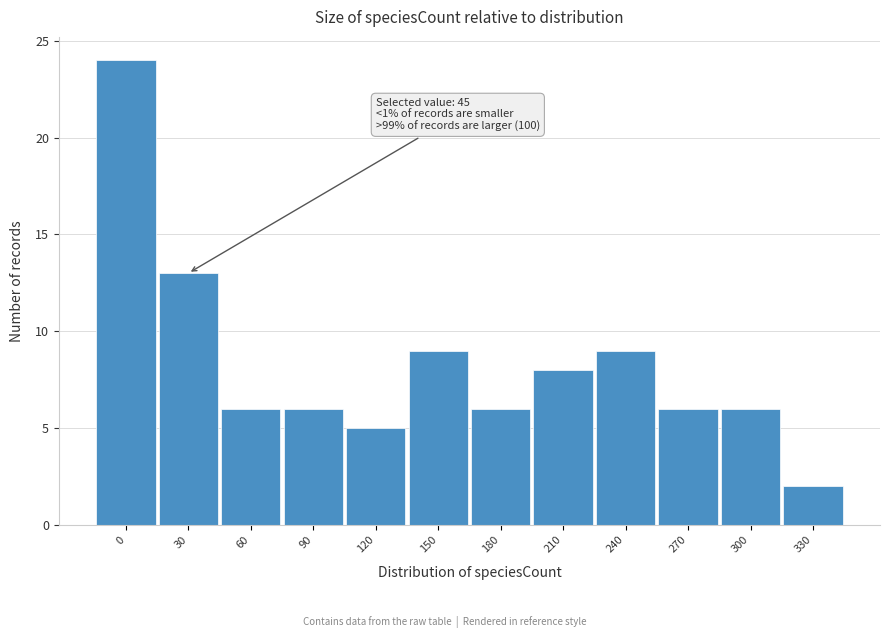

Reading left to right, transcribe all the data shown in this chart.

0=24	30=13	60=6	90=6	120=5	150=9	180=6	210=8	240=9	270=6	300=6	330=2